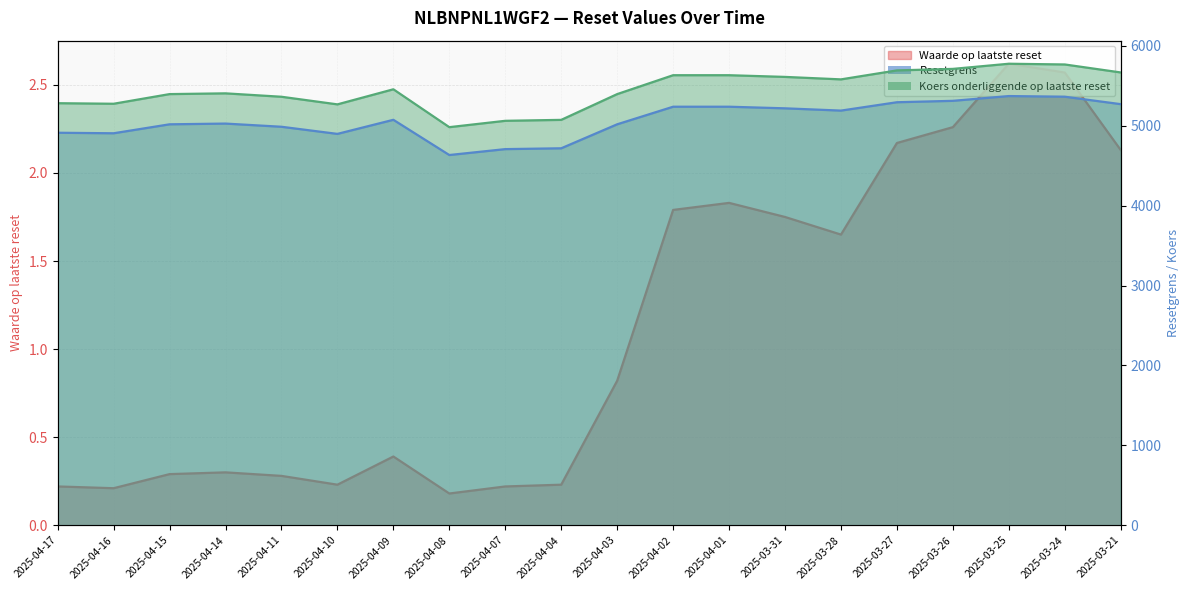

What is the value of the Waarde op laatste reset point at the 12th from the left?

1.8